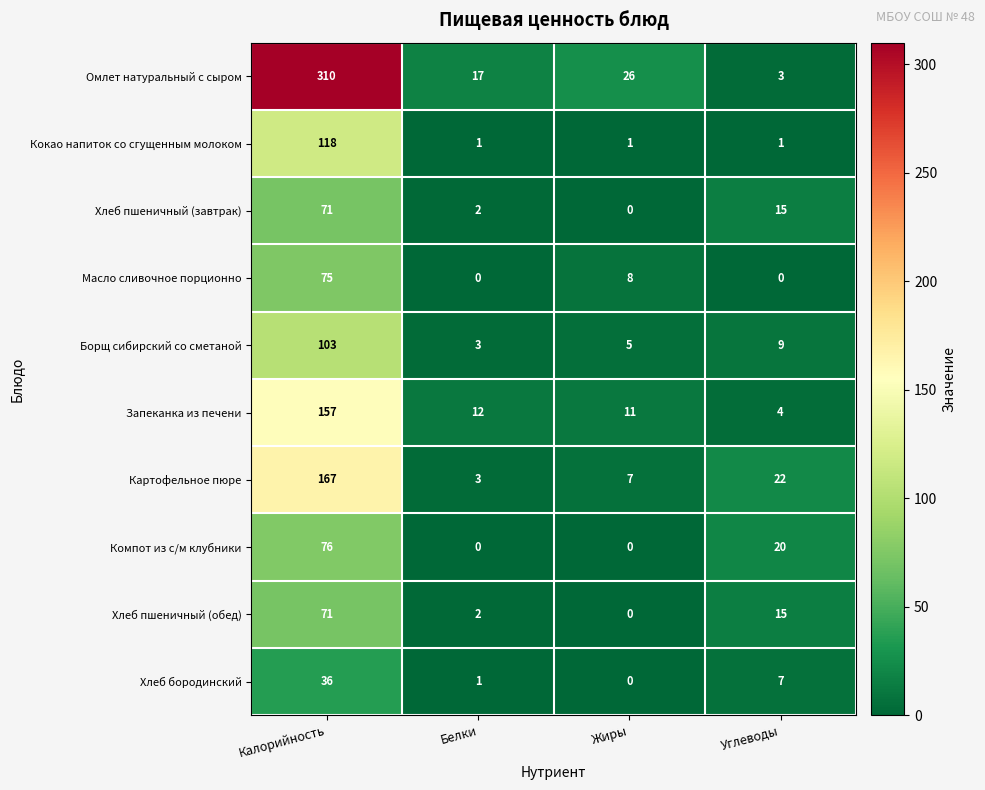

What is the total value across all series at Калорийность?

1184